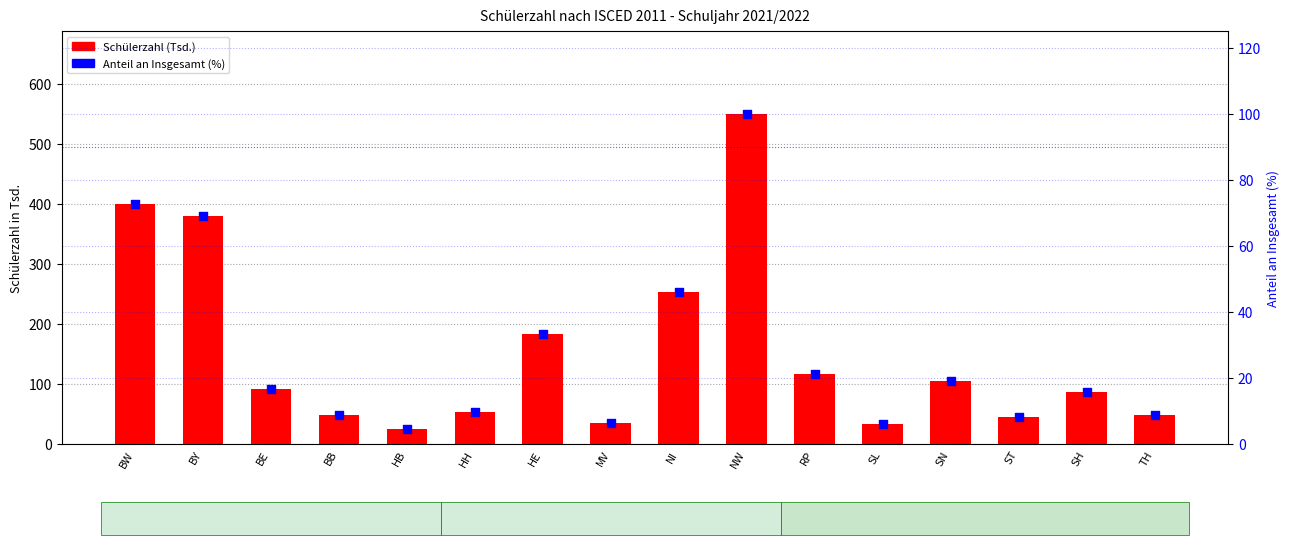

Is the value of Schülerzahl (Tsd.) at BB greater than the value of Anteil an Insgesamt (%) at TH?

Yes